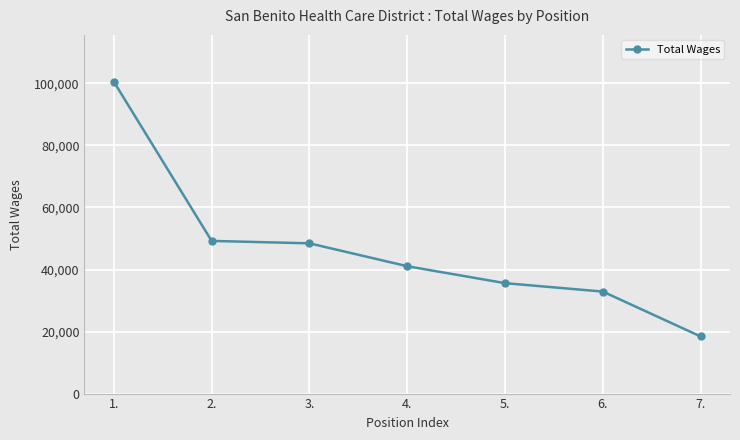

What is the label of the 3rd point from the left?

3.